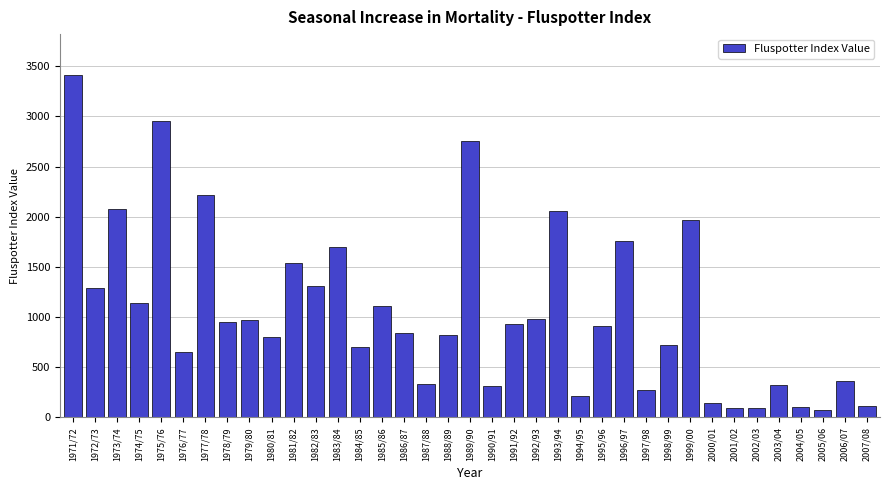

The chart shows a value of 2614.9 at 1996/97. True or false?

False